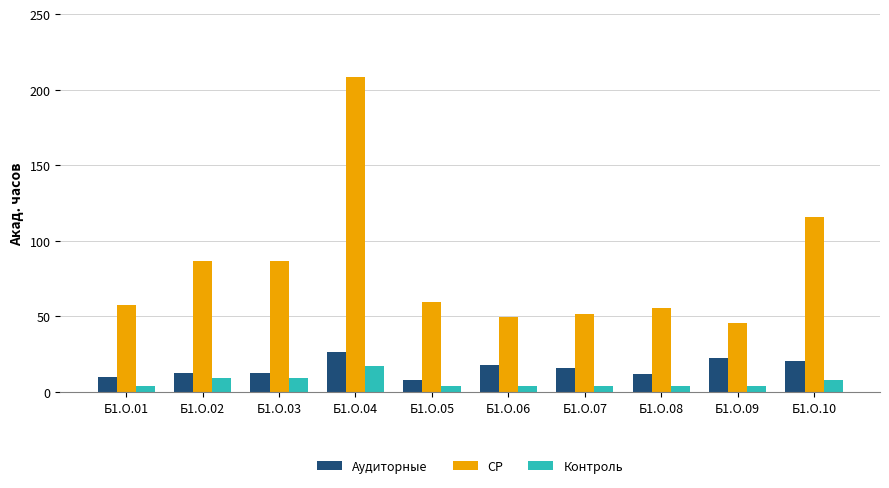

What are all the series names shown in the legend?

Аудиторные, СР, Контроль